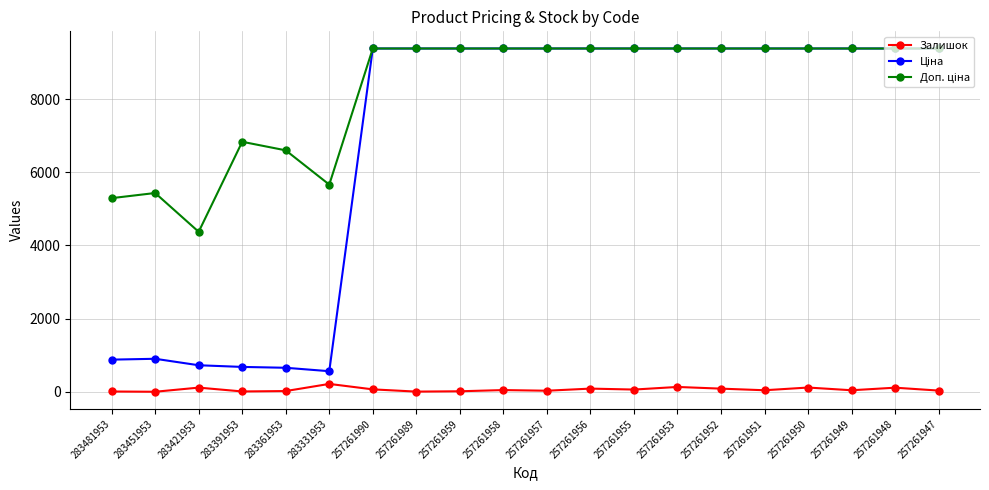

At how many categories does at least one series exceed 4972?

19